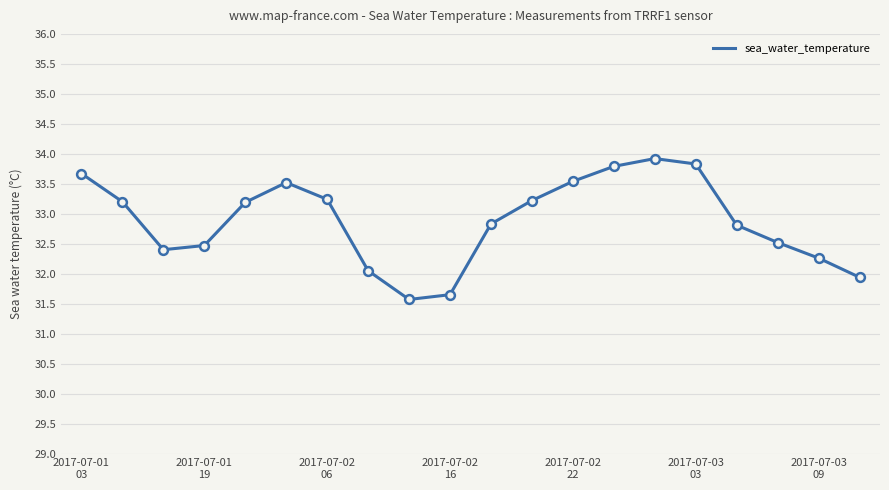

What is the greatest value displayed?

33.9